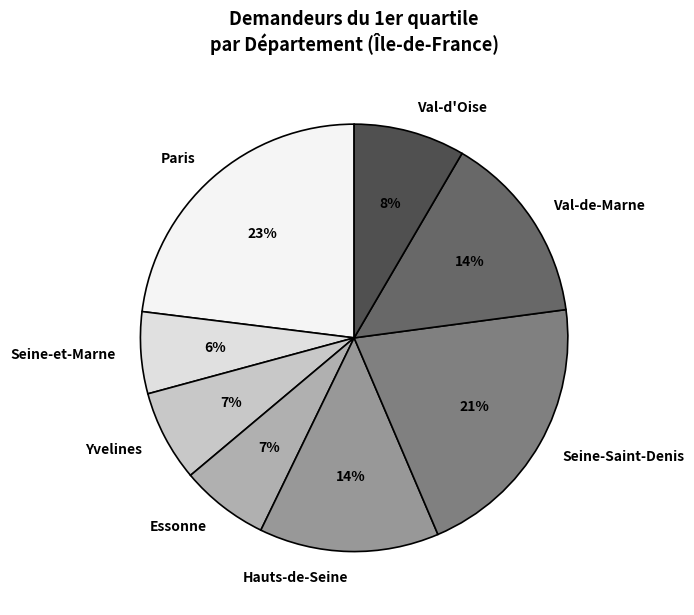

Which slice is the smallest?

Seine-et-Marne